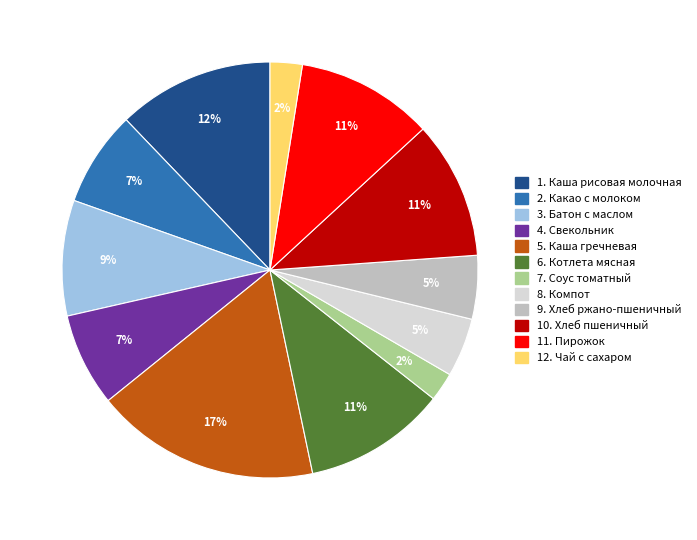

Does any single category account for the majority?

No